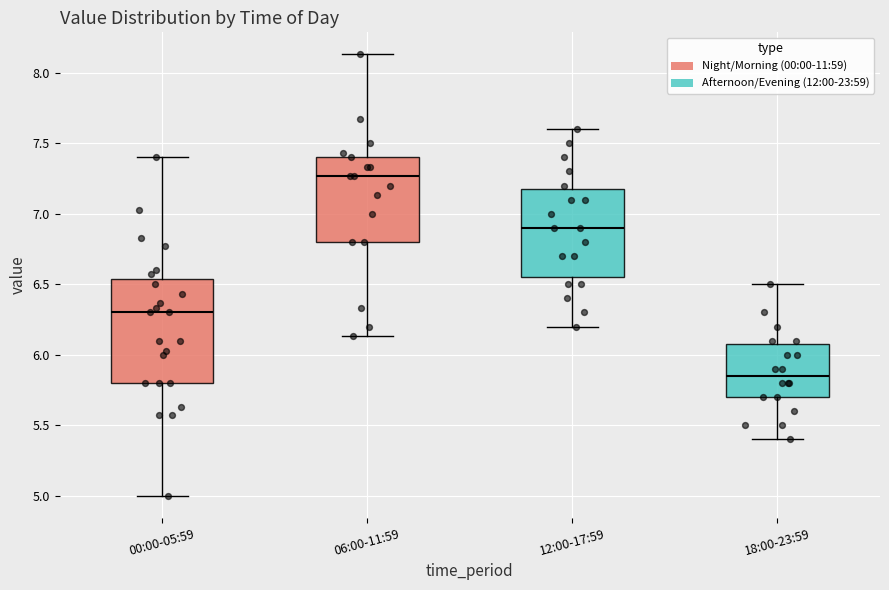

Reading left to right, transcribe this box plot: for each box, give where its median line is, the range the box spans, and where its two whiskers end, as read against the y-axis. The values are not printed on the chart, so give them approximately, as read against the axis.

00:00-05:59: median 6.30, box 5.80 to 6.55, whiskers 5.00 to 7.40
06:00-11:59: median 7.25, box 6.80 to 7.40, whiskers 6.15 to 8.15
12:00-17:59: median 6.90, box 6.55 to 7.20, whiskers 6.20 to 7.60
18:00-23:59: median 5.85, box 5.70 to 6.10, whiskers 5.40 to 6.50